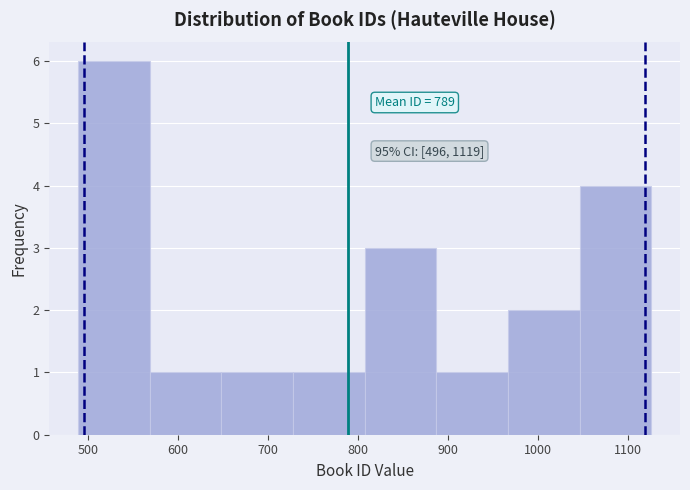

Which range on the x-axis has the tallest bar?

490 to 570